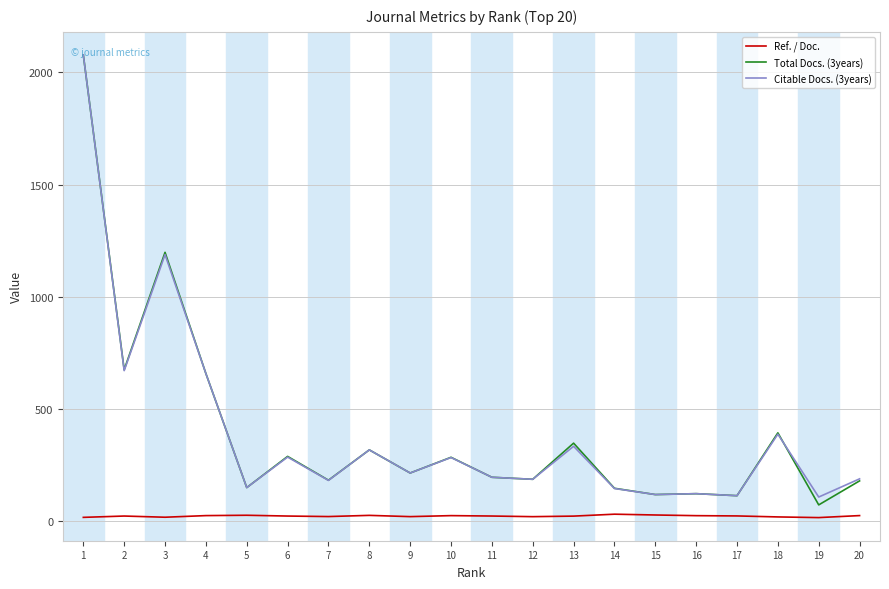

What is the maximum value shown in the chart?

2077.0